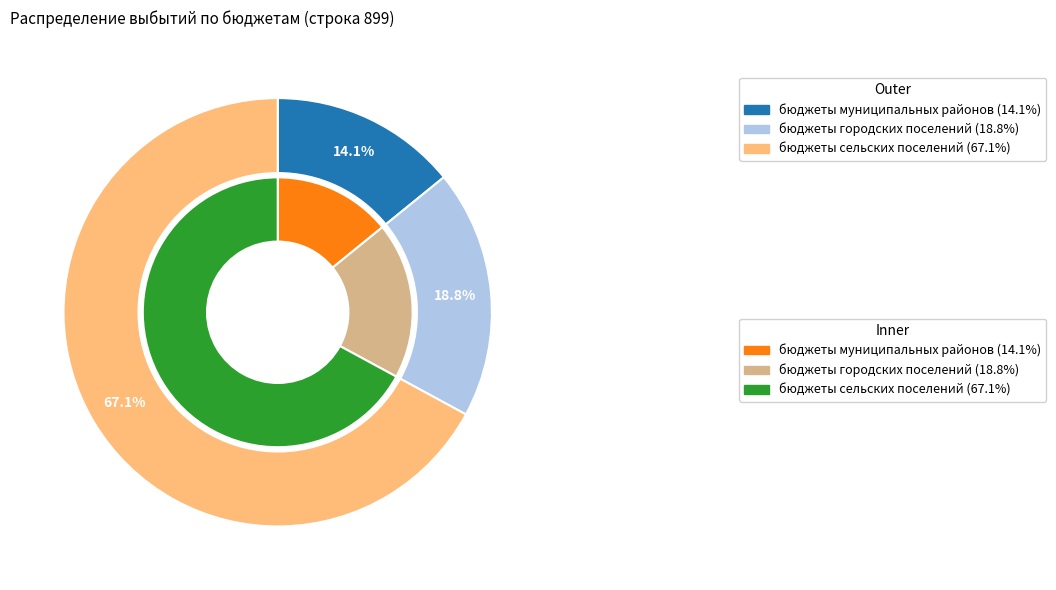

How much of the chart is everything except бюджеты сельских поселений?

32.9%